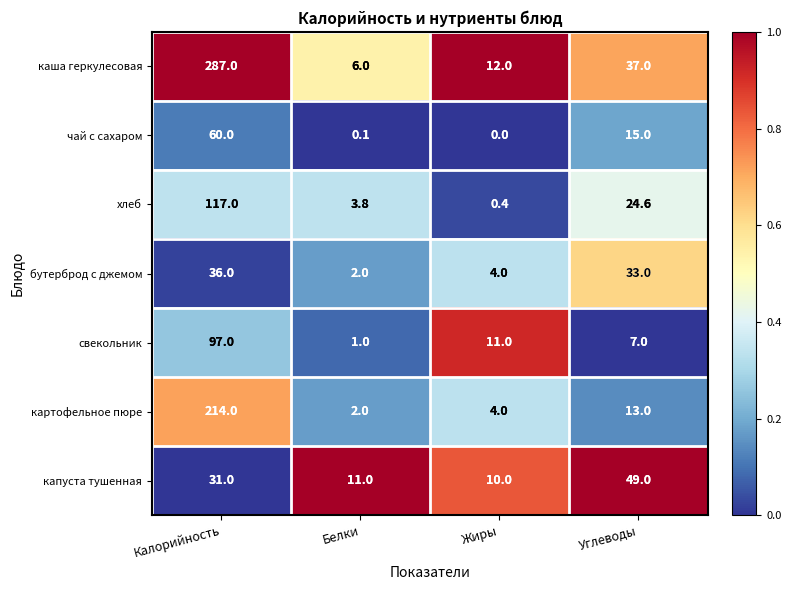

At how many categories does at least one series exceed 0?

4